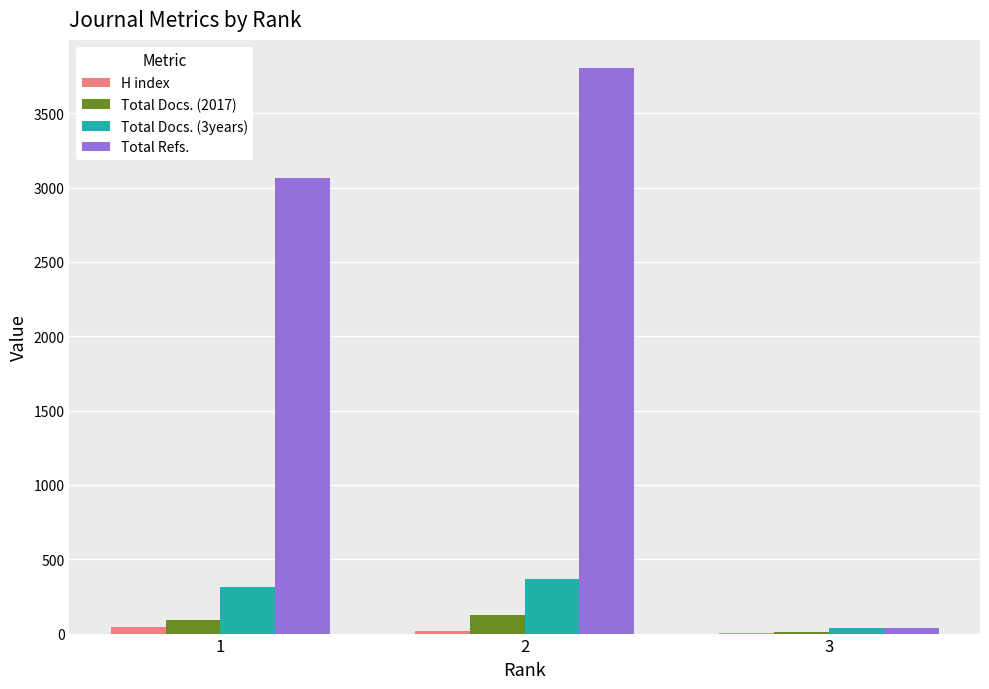

What is the highest value of the Total Docs. (3years) series?

364